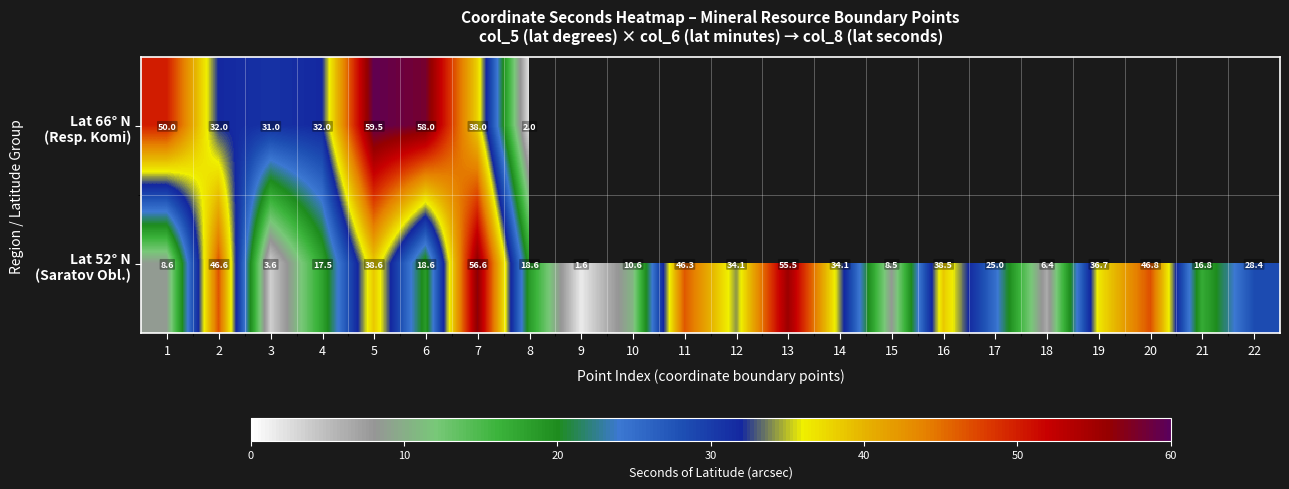

The Lat 52° N (Saratov Obl.) series shows 25.1 at 16. True or false?

False